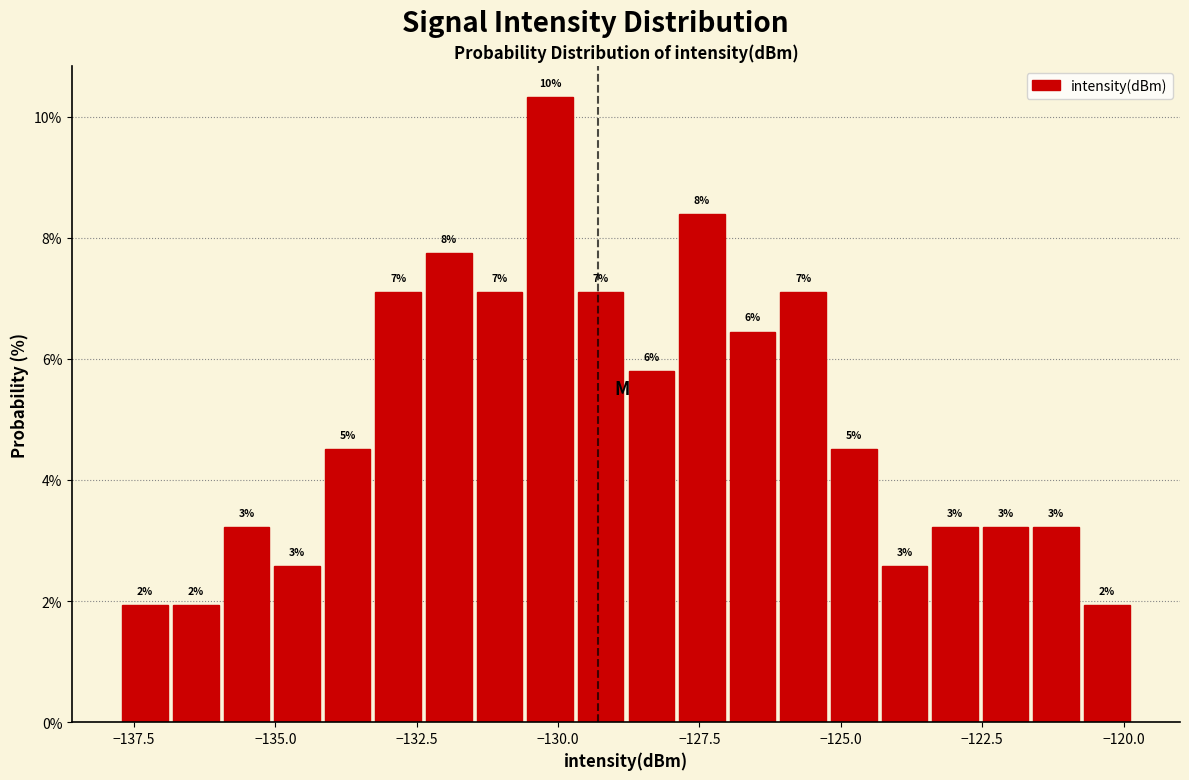

Read against the x-axis, roughly where is the centre of the tallest bar?

-130.0